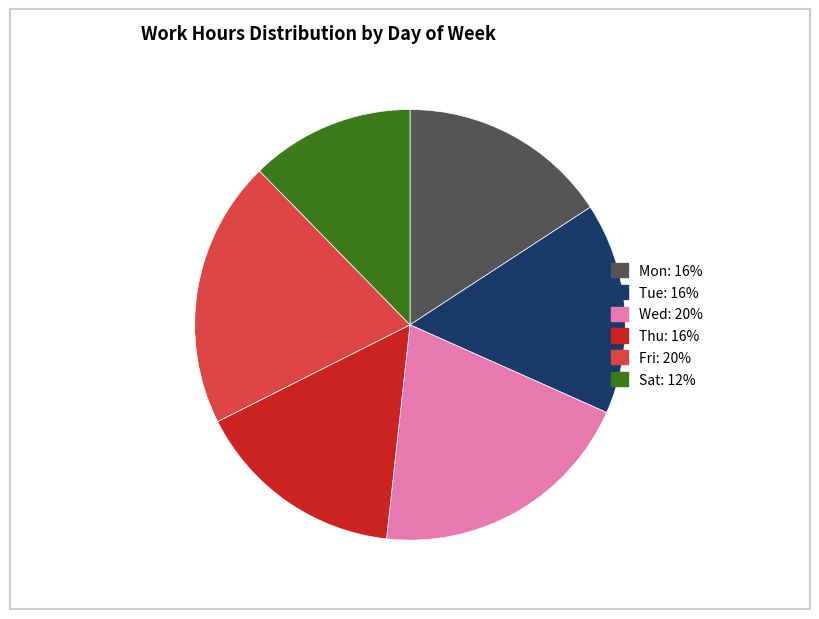

True or false: Wed: 20% accounts for 20% of the total.

True